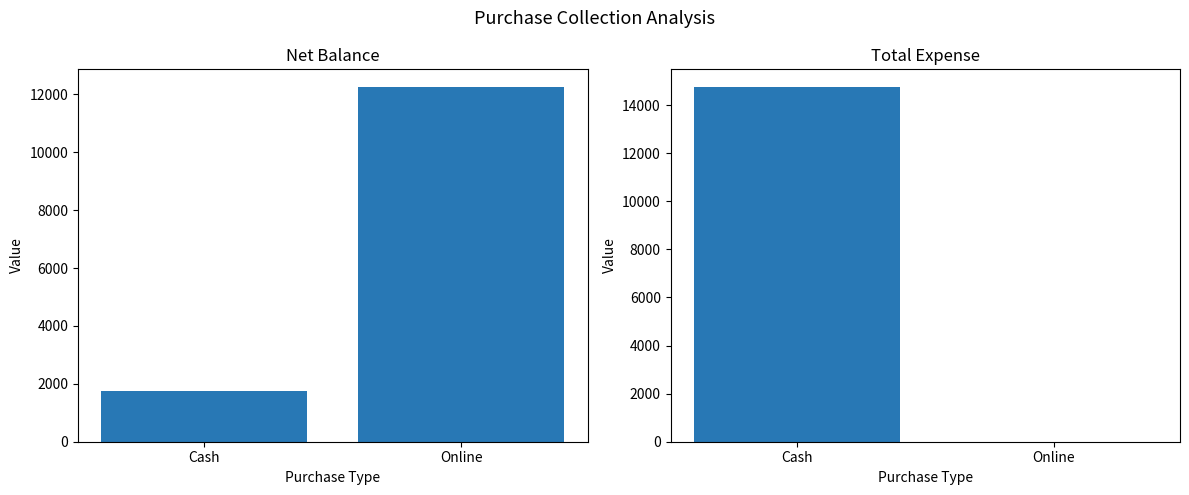

Which category has the lowest value across all series?

Online